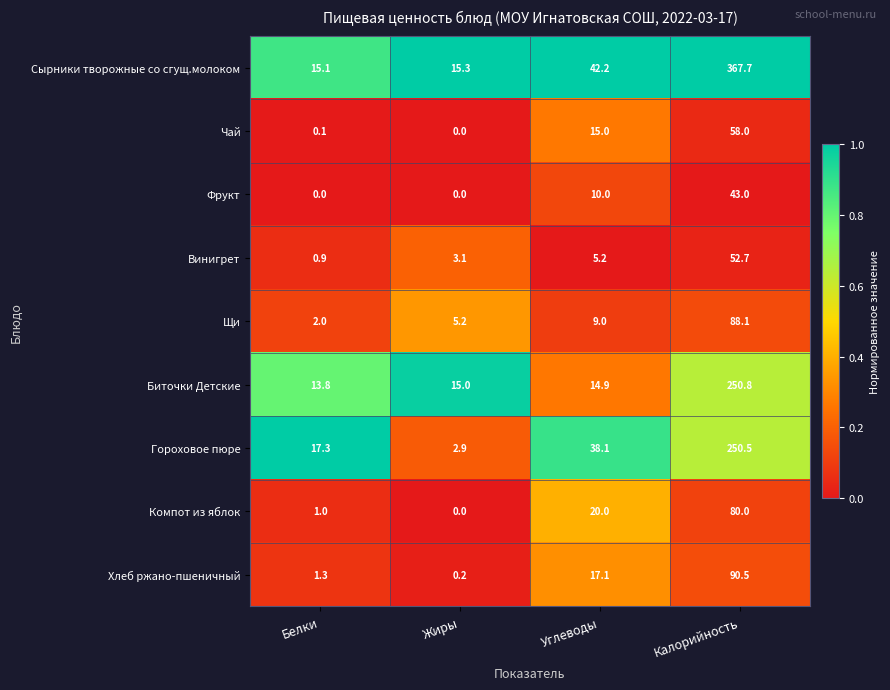

Which series has the largest range (max minus min)?

Сырники творожные со сгущ.молоком